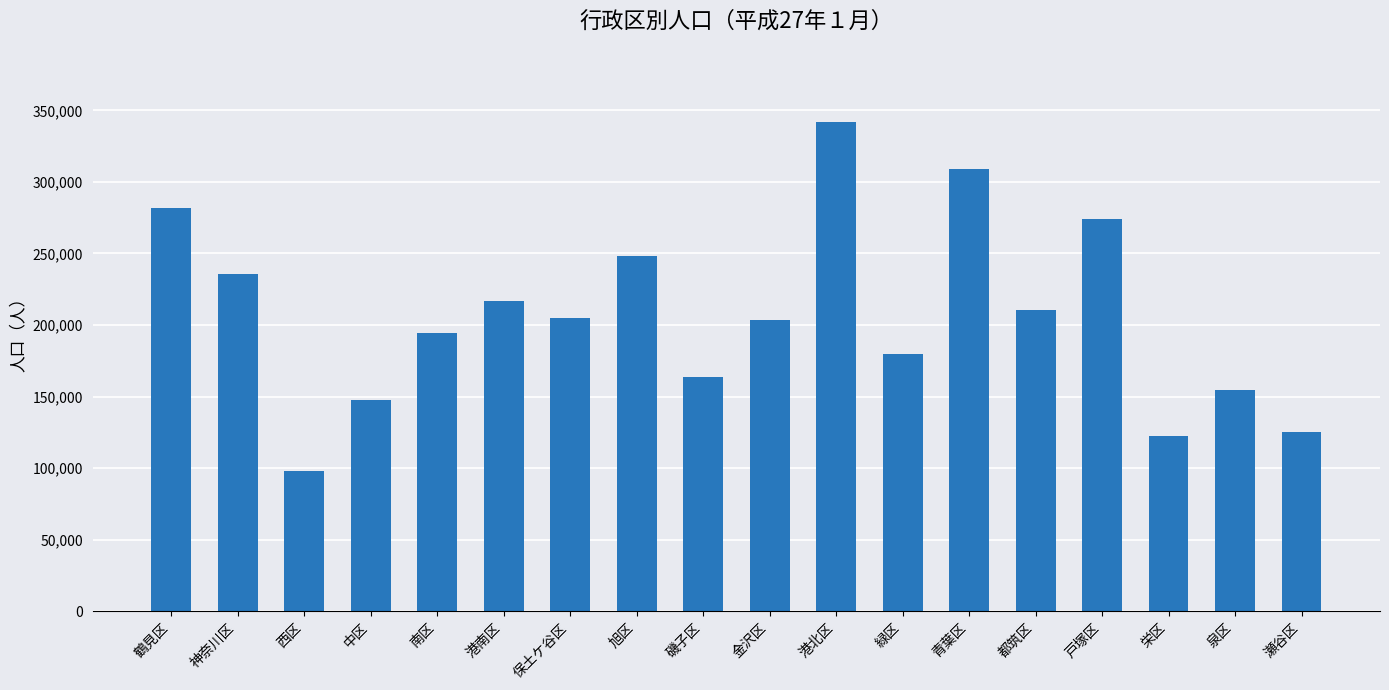

Which has a higher value, 西区 or 青葉区?

青葉区